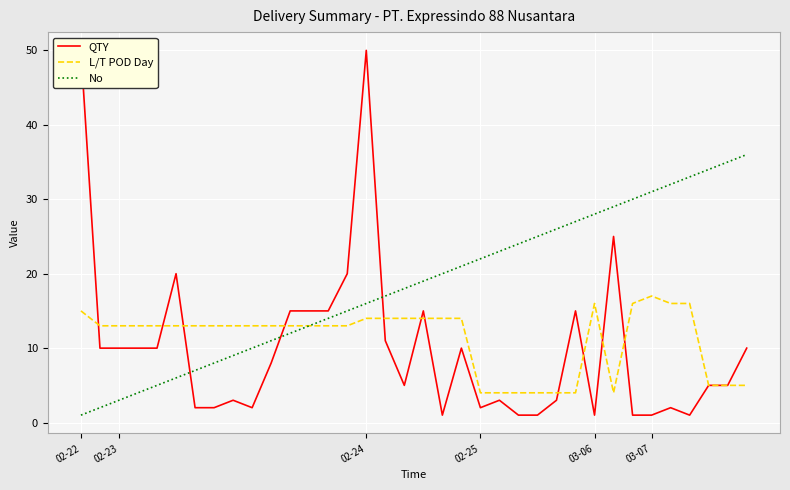

Which series has the largest total across all categories?

No